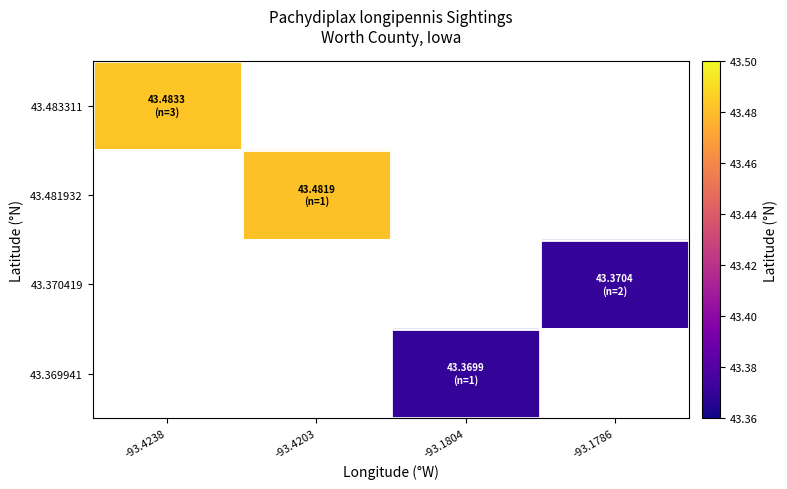

List the labels in order of 43.370419 value, smallest first.

-93.4238, -93.4203, -93.1804, -93.1786